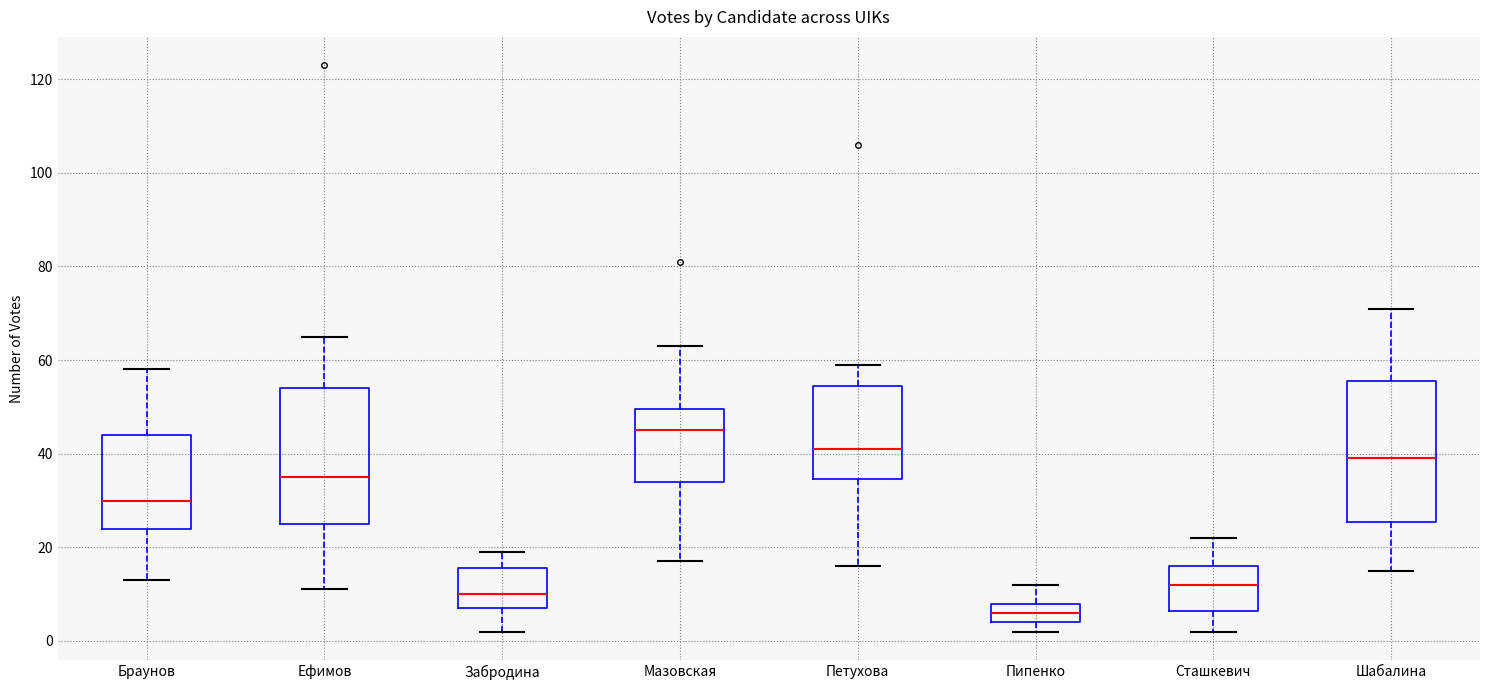

Which box's median line is the lowest?

Пипенко